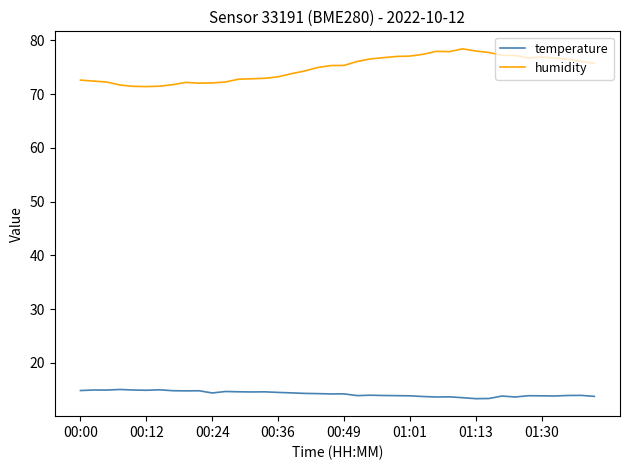

List the series in order of their peak value, highest first.

humidity, temperature